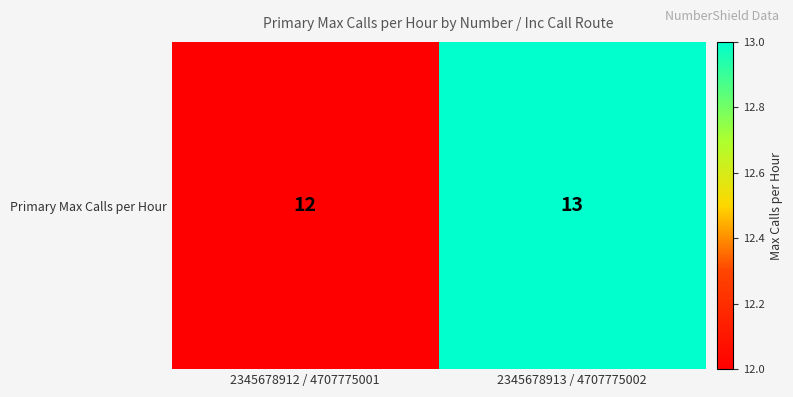

What is the difference between the values at 2345678912 / 4707775001 and 2345678913 / 4707775002?

1